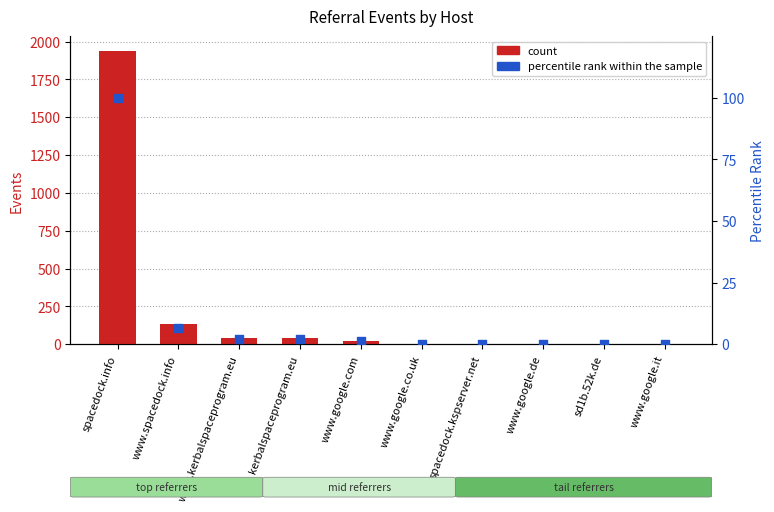

What is the total value across all series at www.spacedock.info?

136.7